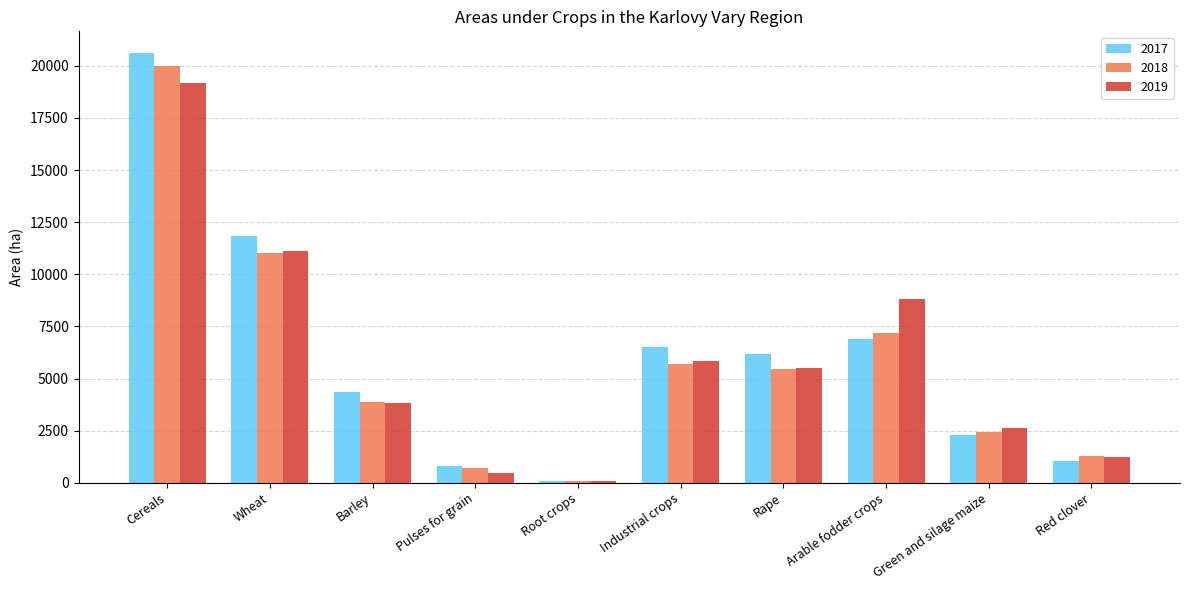

What is the value of the 2017 bar at the 7th from the left?

6162.3